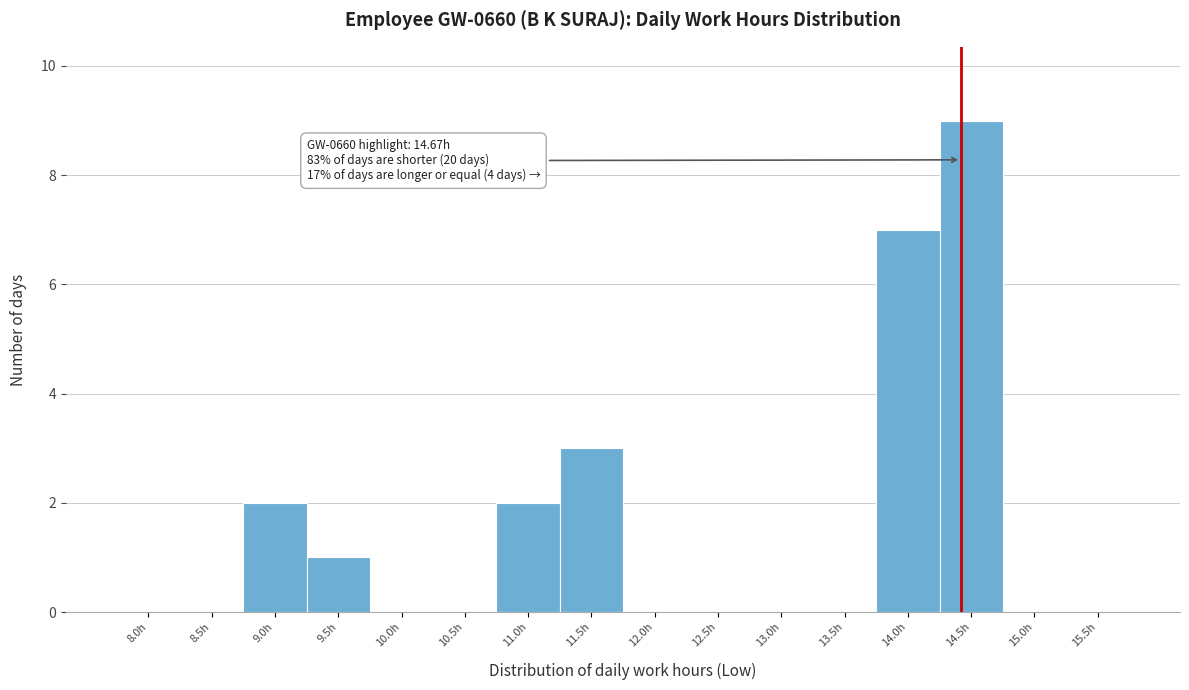

Reading left to right, what are all the values shown in this chart?

8.0h=0	8.5h=0	9.0h=2	9.5h=1	10.0h=0	10.5h=0	11.0h=2	11.5h=3	12.0h=0	12.5h=0	13.0h=0	13.5h=0	14.0h=7	14.5h=9	15.0h=0	15.5h=0